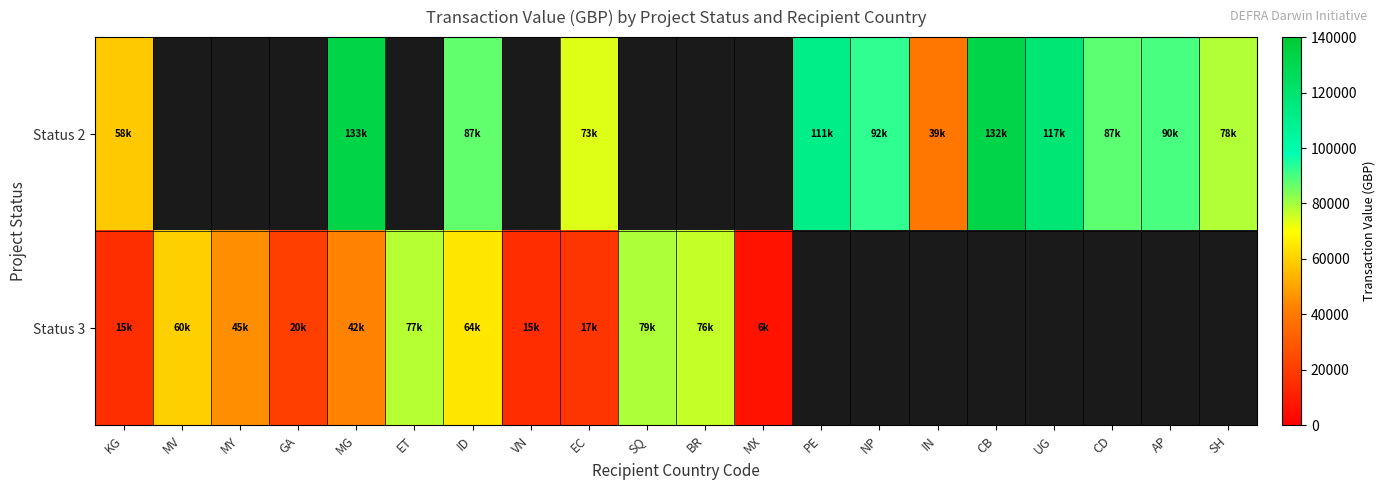

At which category is the sum across all series the highest?

MG